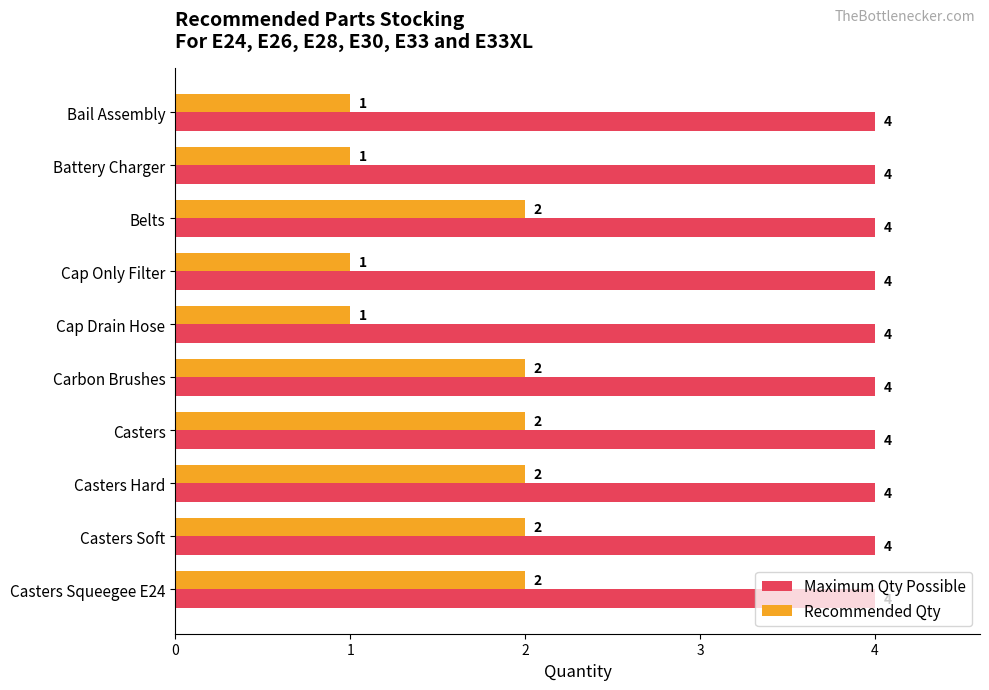

What is the maximum value shown in the chart?

4